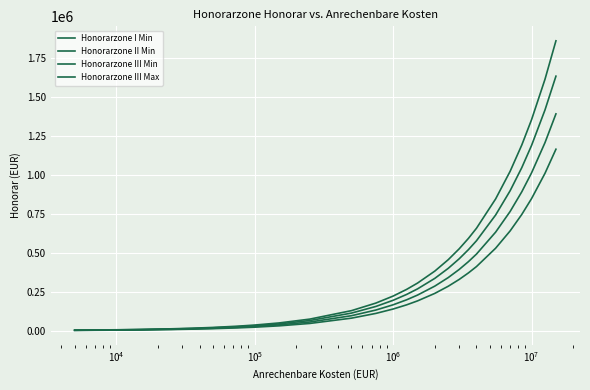

True or false: Honorarzone III Max has more than 2 points higher than both neighbors.

False